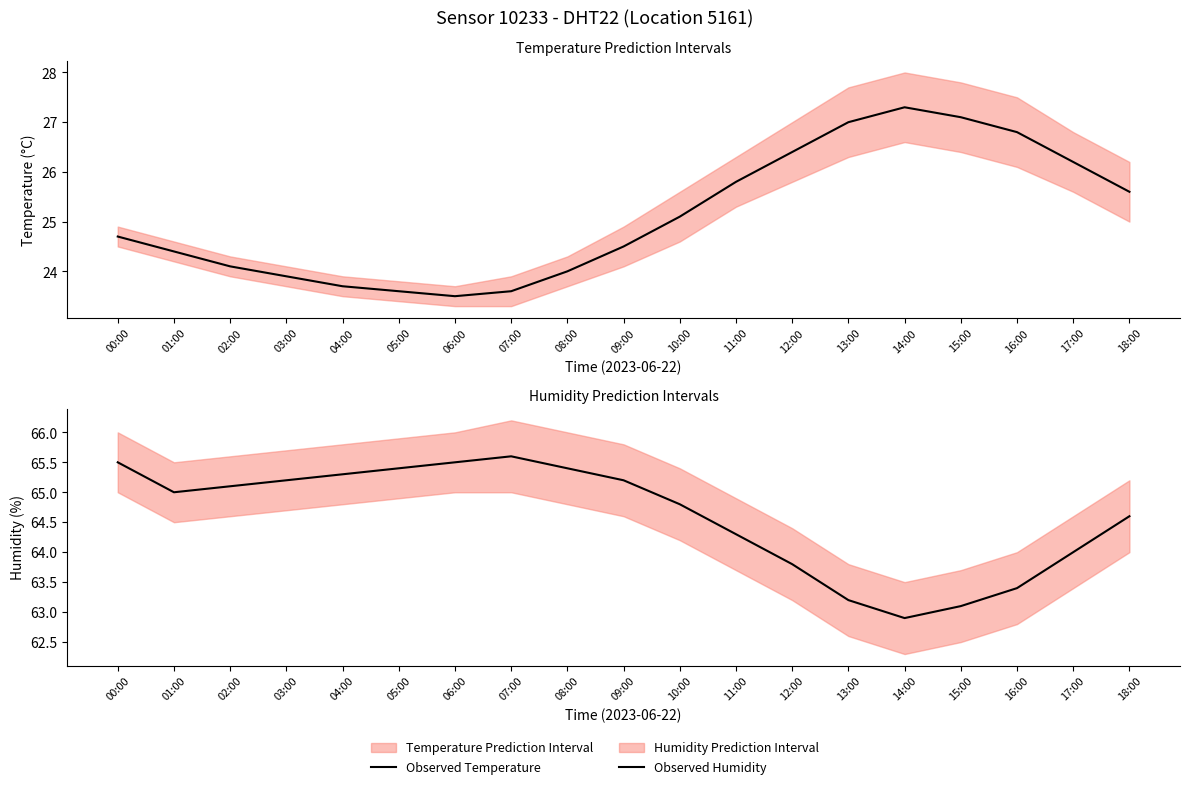

Which series has the largest total across all categories?

Observed Humidity